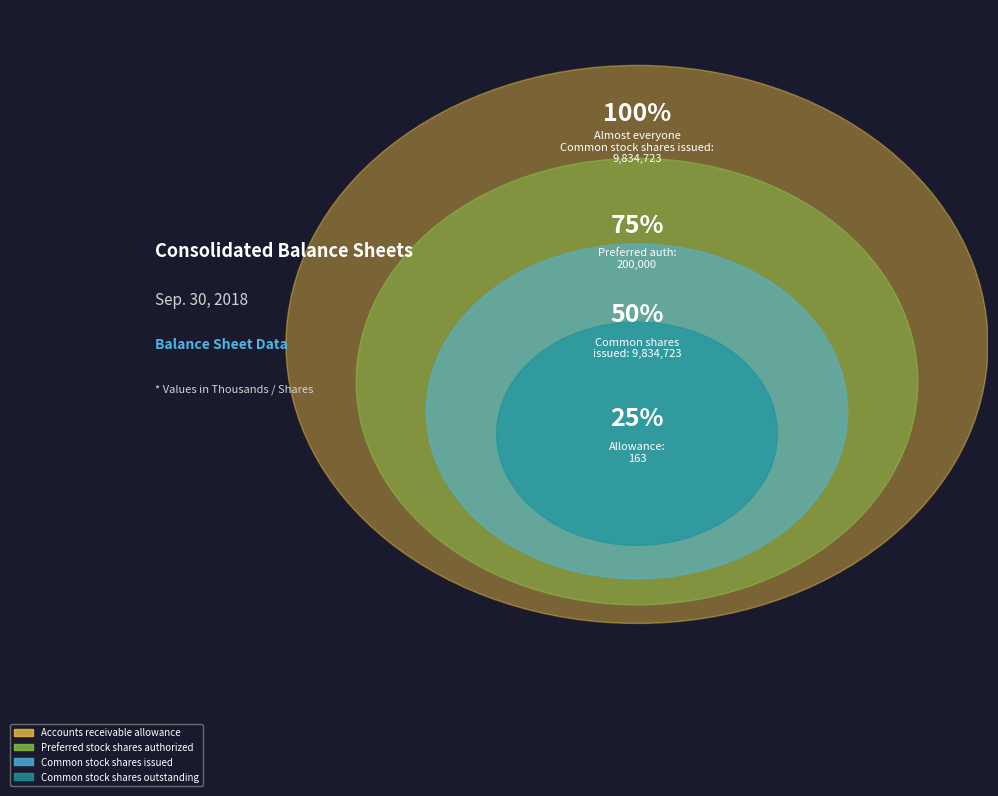

Which has a higher value, Common stock shares outstanding or Preferred stock shares authorized?

Common stock shares outstanding